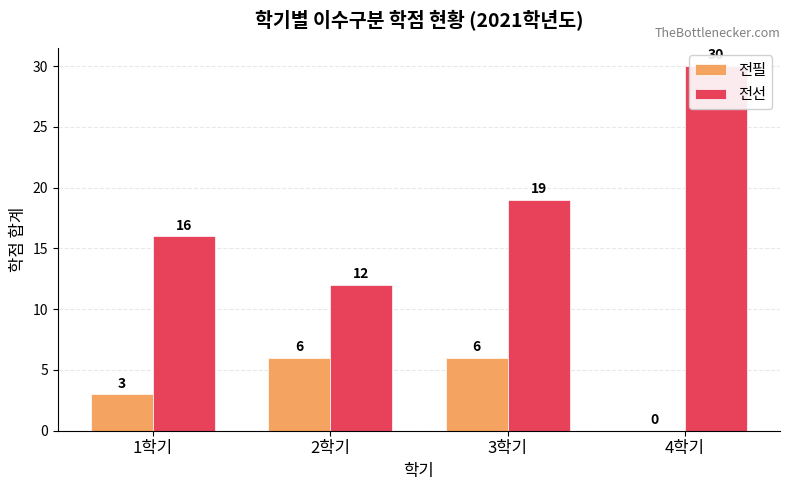

Reading left to right, transcribe all the data shown in this chart.

전필: 1학기=3	2학기=6	3학기=6	4학기=0
전선: 1학기=16	2학기=12	3학기=19	4학기=30